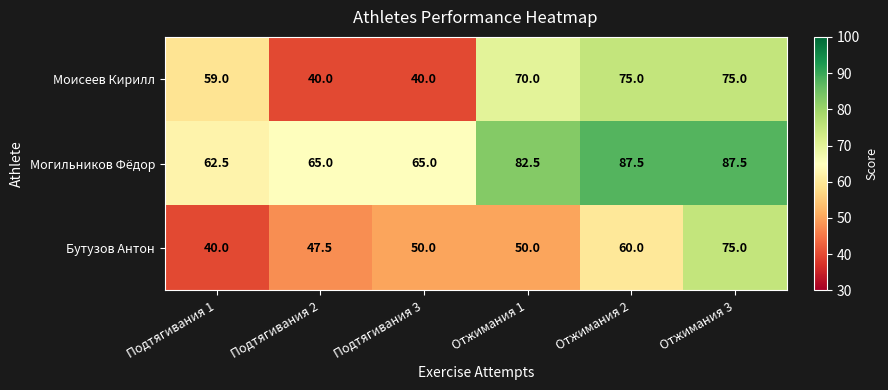

Is the value of Могильников Фёдор at Подтягивания 2 greater than the value of Моисеев Кирилл at Отжимания 3?

No